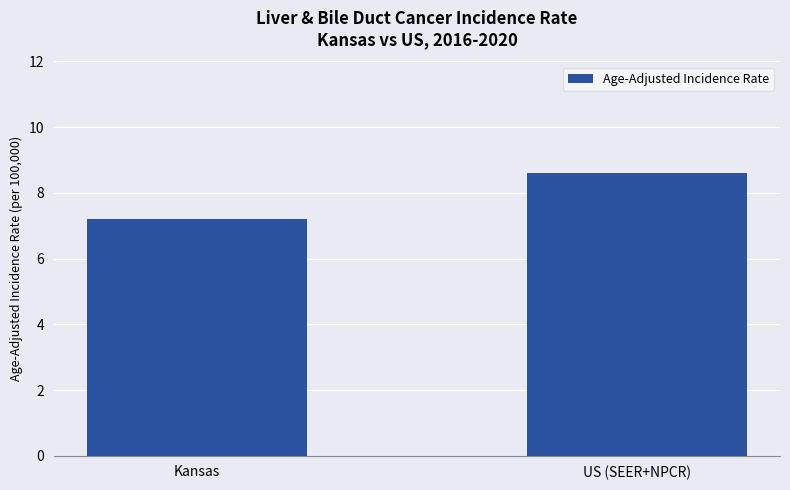

How many categories are shown in the chart?

2